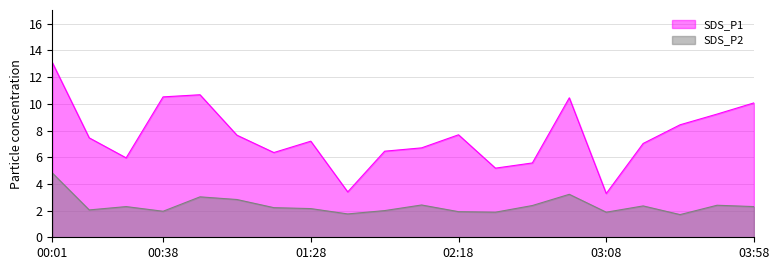

How many lines are shown in the chart?

2